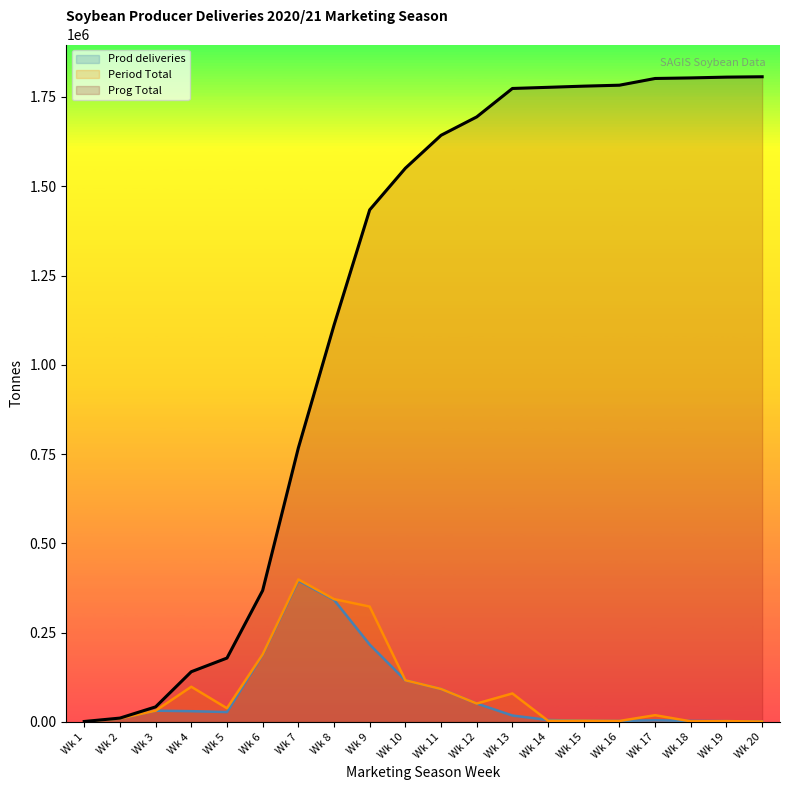

The value of Prog Total at Wk 18 is 806402. True or false?

False